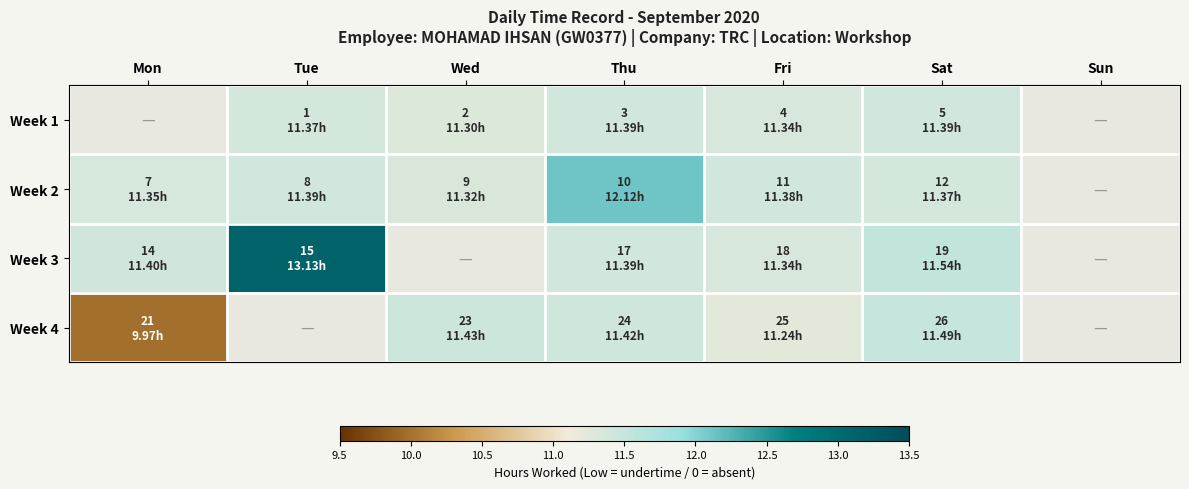

Between Mon and Tue, which is larger?

Tue